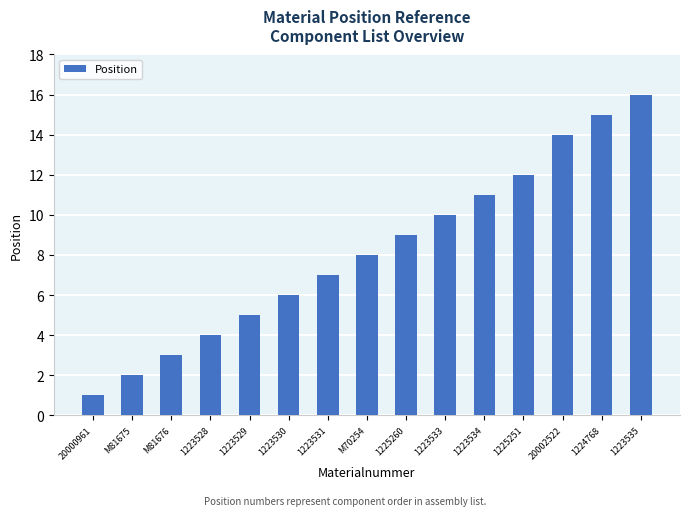

What position from the right is M81676?

13